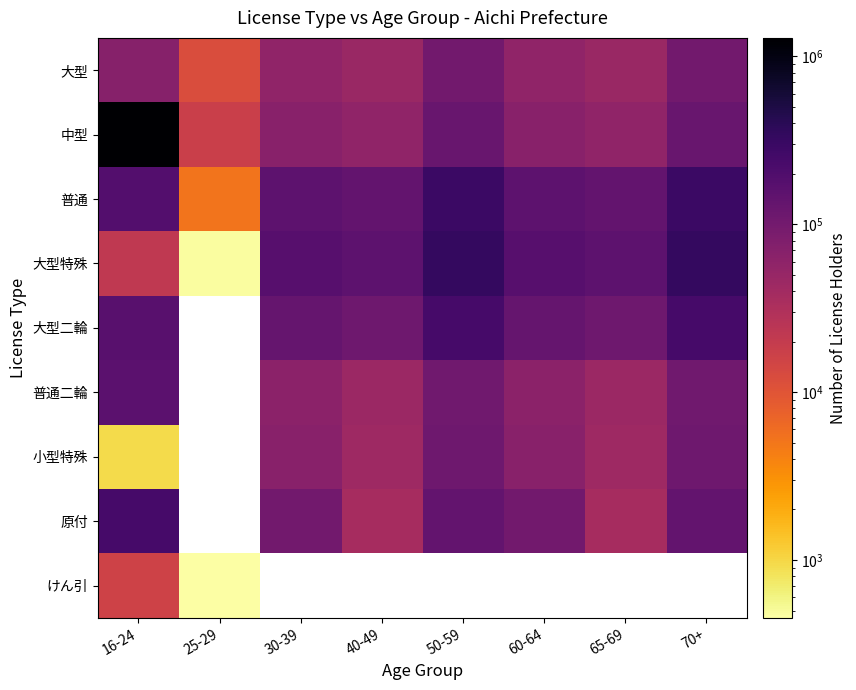

At which label does 大型特殊 first exceed 173898?

50-59